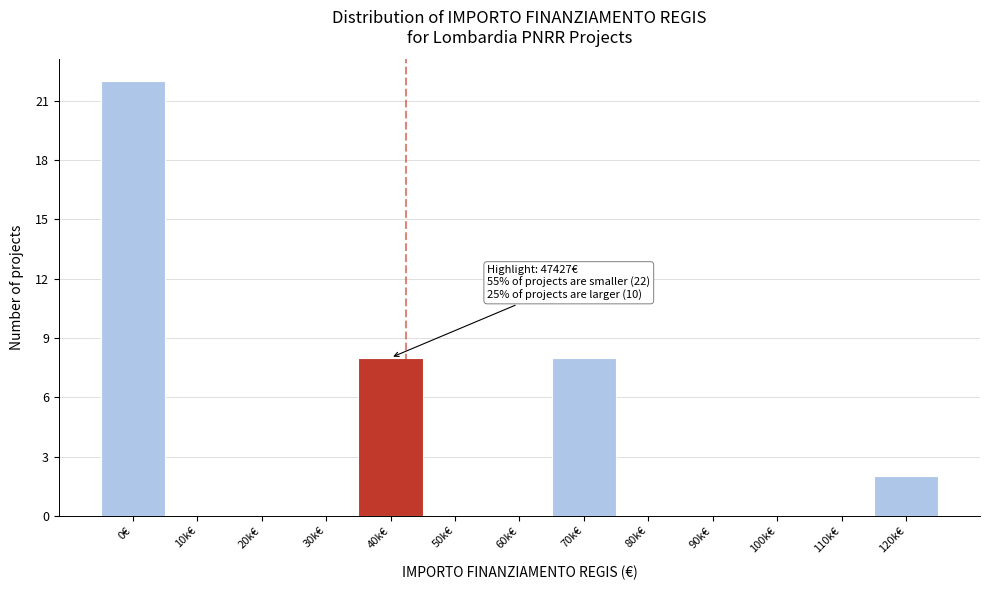

Reading left to right, extract all data points from this chart.

0€=22	10k€=0	20k€=0	30k€=0	40k€=8	50k€=0	60k€=0	70k€=8	80k€=0	90k€=0	100k€=0	110k€=0	120k€=2